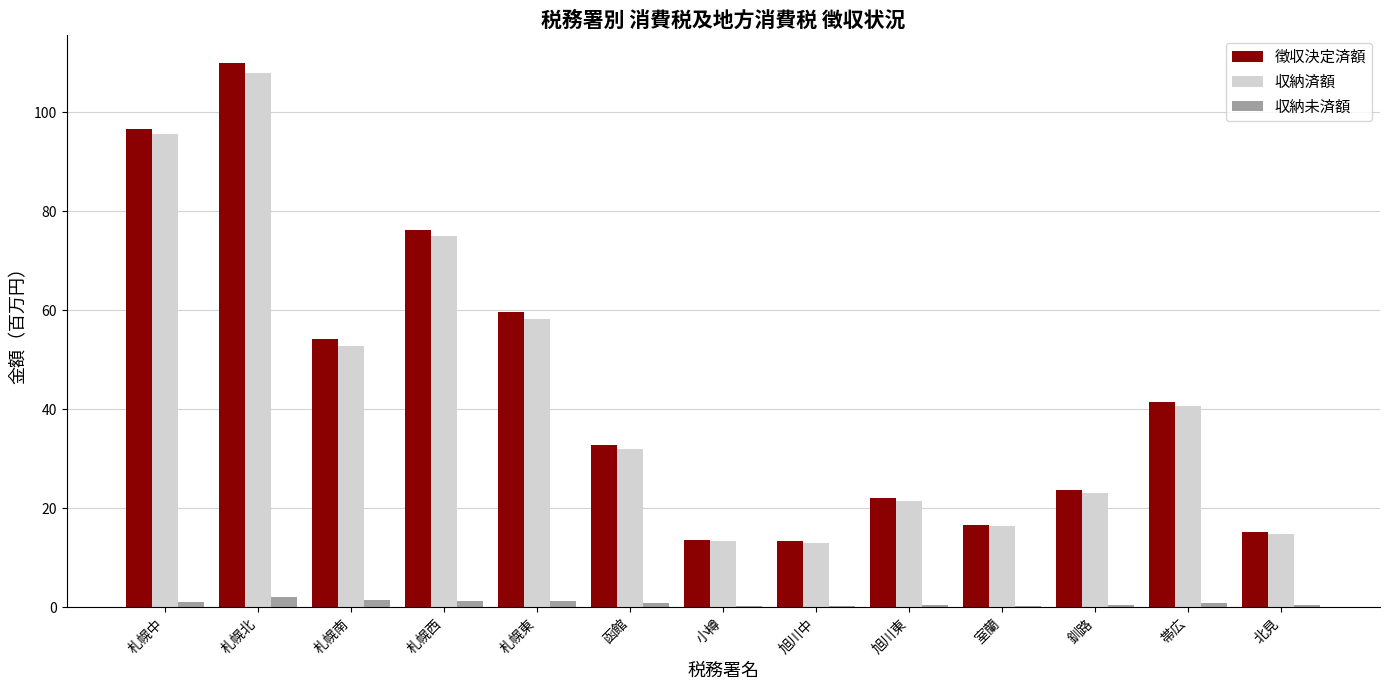

At which category does the chart reach its peak across all series?

札幌北